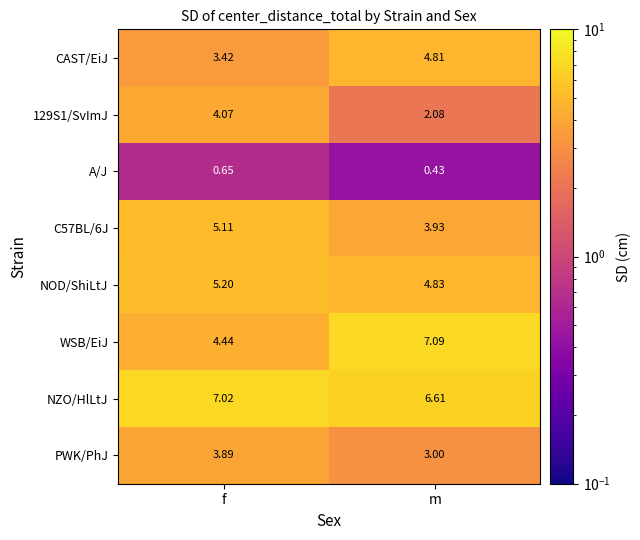

Which category has the highest value in the A/J series?

f